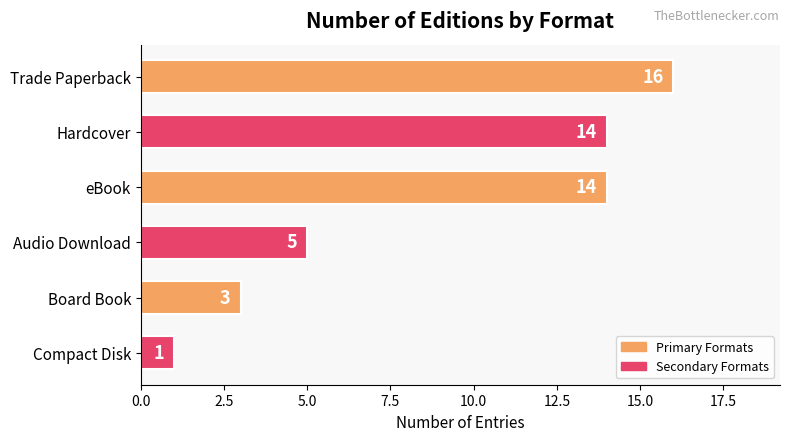

Are the bars grouped side by side (vs. stacked)?

No